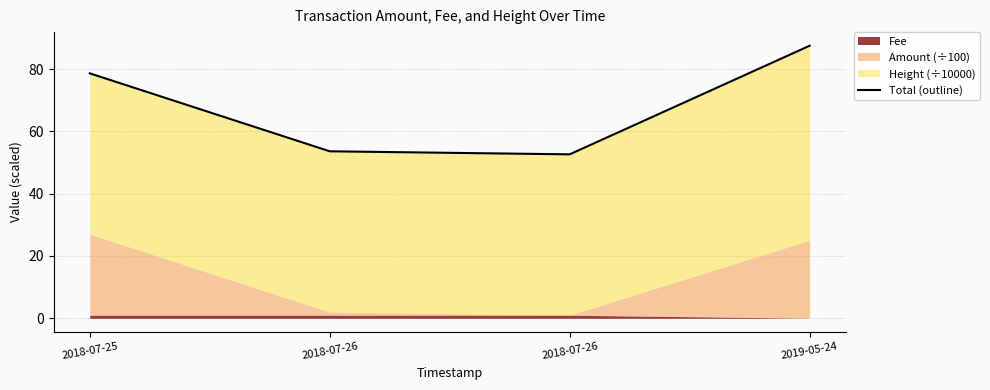

At which label does the data first exceed 78?

2018-07-25